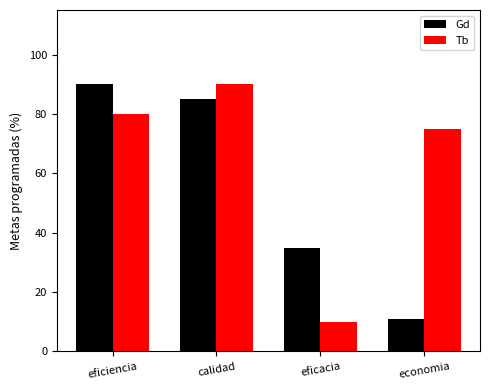

Are the bars horizontal?

No